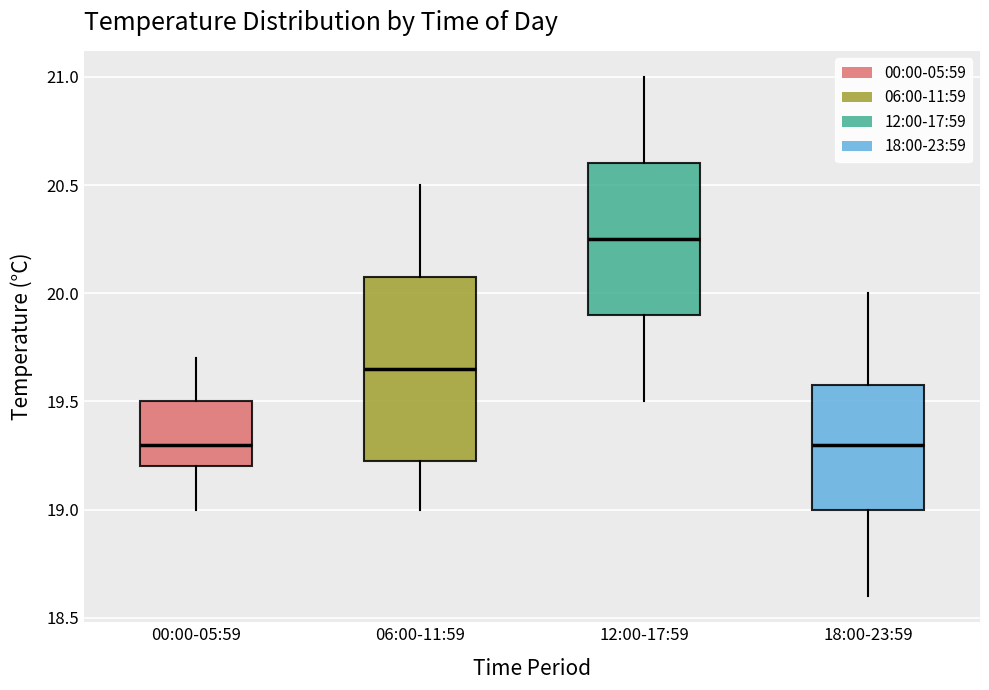

Reading left to right, transcribe this box plot: for each box, give where its median line is, the range the box spans, and where its two whiskers end, as read against the y-axis. The values are not printed on the chart, so give them approximately, as read against the axis.

00:00-05:59: median 19.30, box 19.20 to 19.50, whiskers 19.00 to 19.70
06:00-11:59: median 19.65, box 19.25 to 20.10, whiskers 19.00 to 20.50
12:00-17:59: median 20.25, box 19.90 to 20.60, whiskers 19.50 to 21.00
18:00-23:59: median 19.30, box 19.00 to 19.60, whiskers 18.60 to 20.00